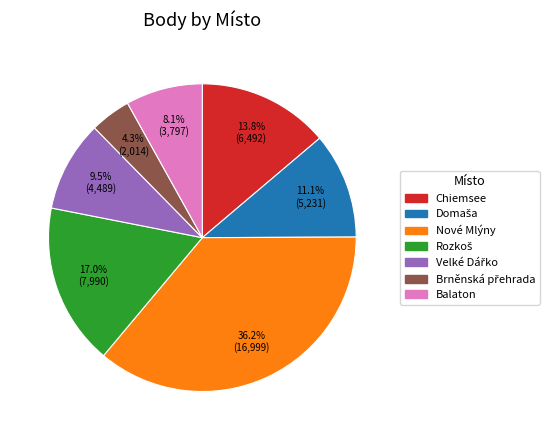

Is there a majority slice in this chart?

No